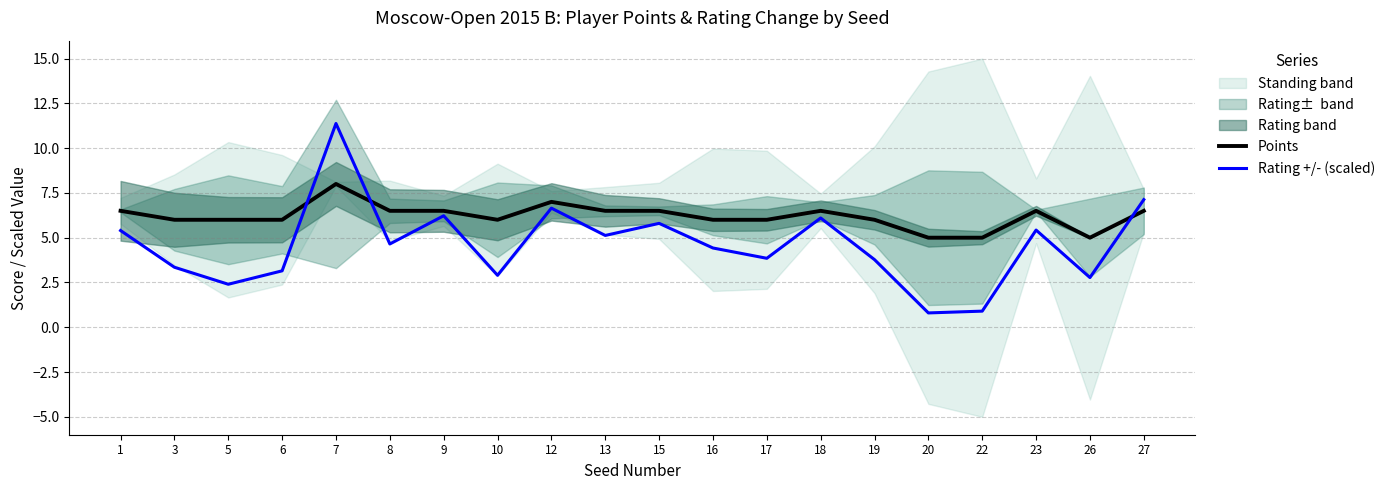

Reading left to right, extract all data points from this chart.

Points: 6.5	6.0	6.0	6.0	8.0	6.5	6.5	6.0	7.0	6.5	6.5	6.0	6.0	6.5	6.0	5.0	5.0	6.5	5.0	6.5
Rating +/- (scaled): 5.4	3.4	2.4	3.1	11.4	4.7	6.2	2.9	6.7	5.1	5.8	4.4	3.9	6.1	3.8	0.8	0.9	5.4	2.8	7.1